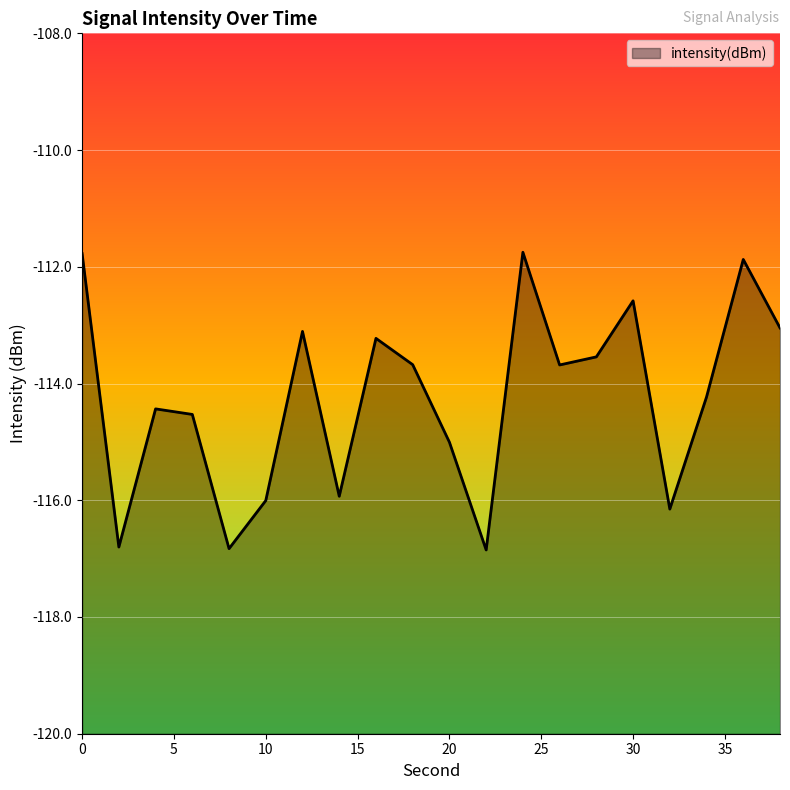

Rank the categories by value from lowest to highest.

22, 8, 2, 32, 10, 14, 20, 6, 4, 34, 26, 18, 28, 16, 12, 38, 30, 36, 0, 24